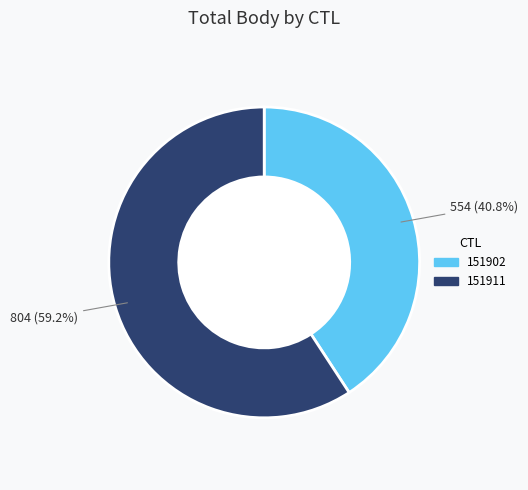

What portion of the pie excludes 151902?

59.2%